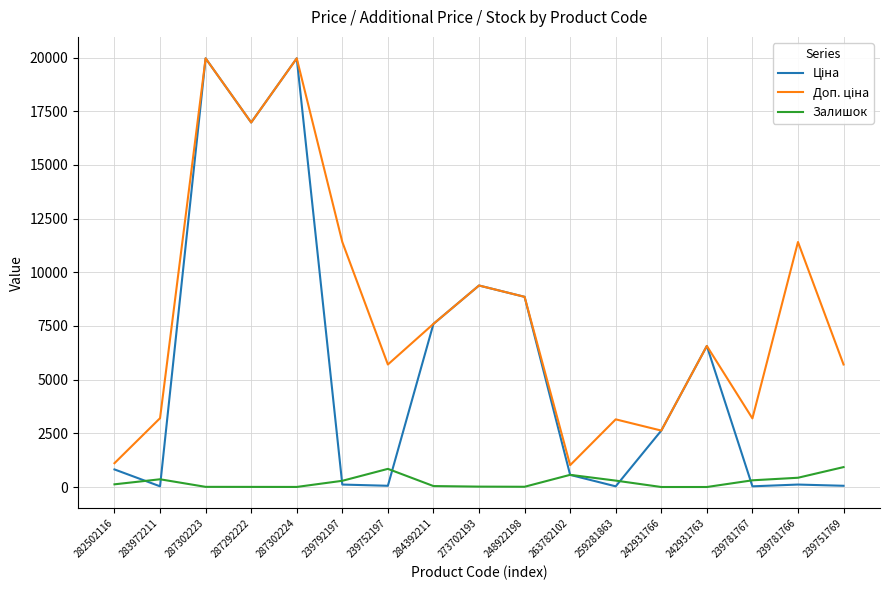

What is the greatest value displayed?

19964.2